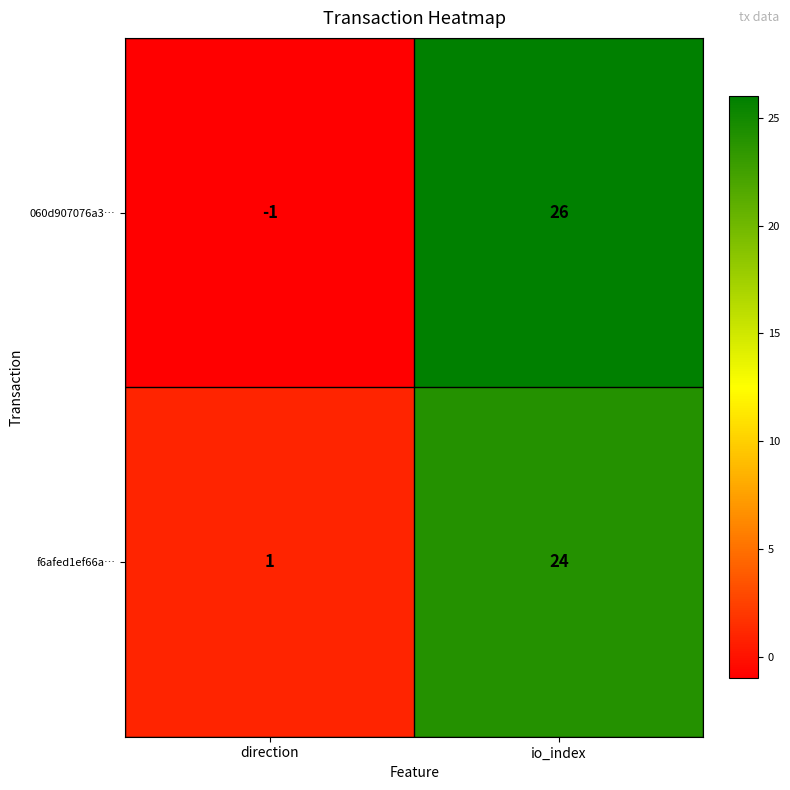

Reading right to left, extract all data points from this chart.

060d907076a3…: 26	-1
f6afed1ef66a…: 24	1